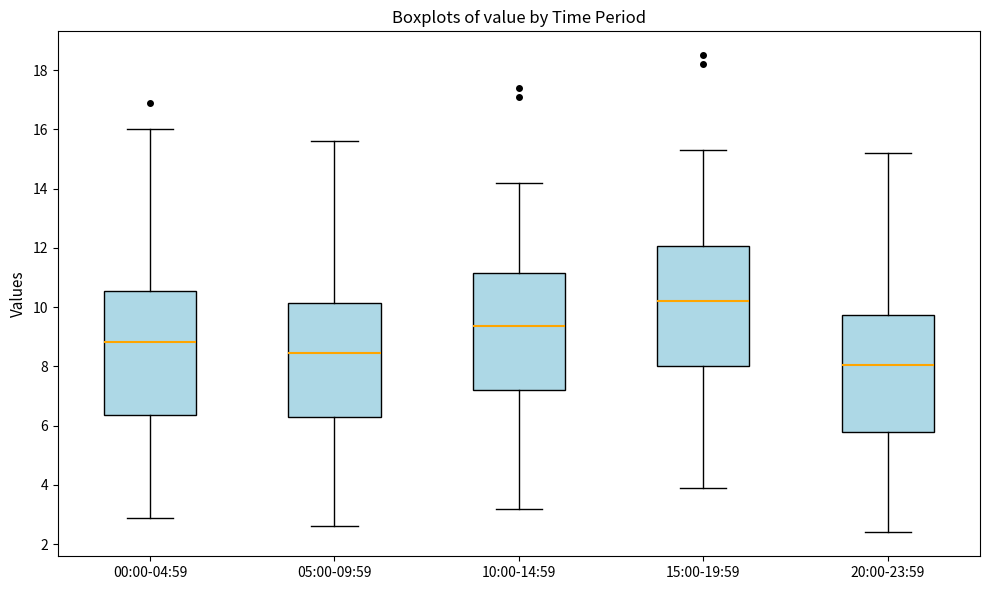

Reading left to right, read every box against the y-axis: the position of its median line, the range the box covers, and the ends of its whiskers. The values are not printed on the chart, so give them approximately, as read against the axis.

00:00-04:59: median 8.8, box 6.4 to 10.6, whiskers 2.8 to 16.0
05:00-09:59: median 8.4, box 6.4 to 10.2, whiskers 2.6 to 15.6
10:00-14:59: median 9.4, box 7.2 to 11.2, whiskers 3.2 to 14.2
15:00-19:59: median 10.2, box 8.0 to 12.0, whiskers 4.0 to 15.4
20:00-23:59: median 8.0, box 5.8 to 9.8, whiskers 2.4 to 15.2